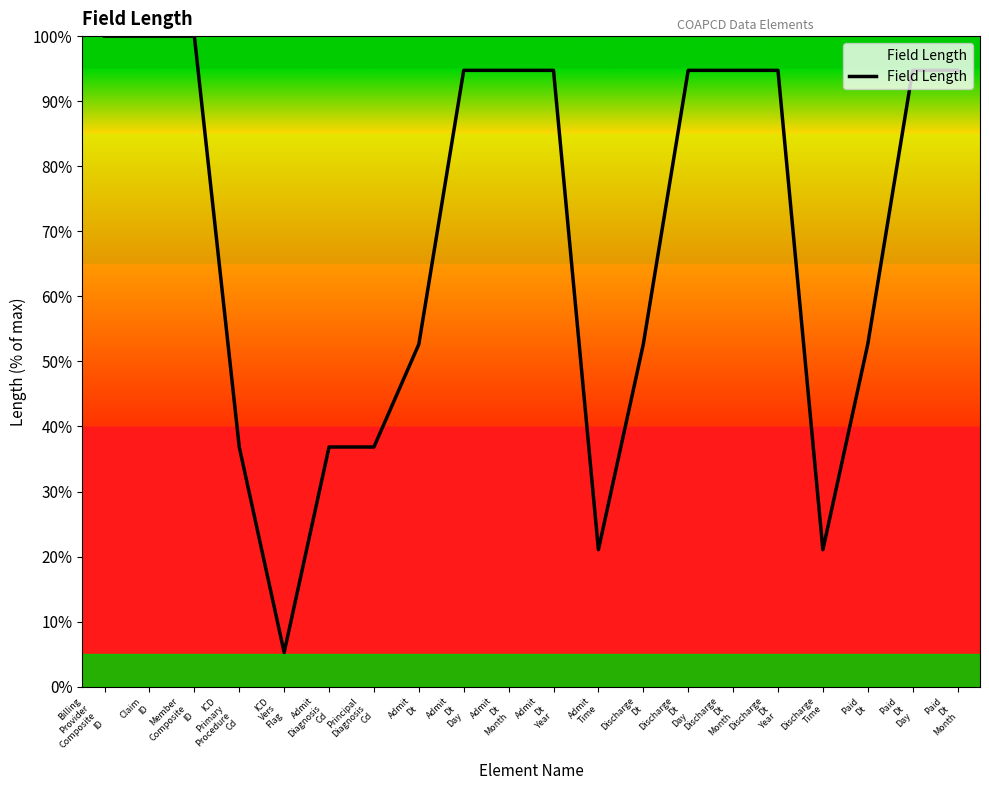

What is the minimum value shown in the chart?

5.3